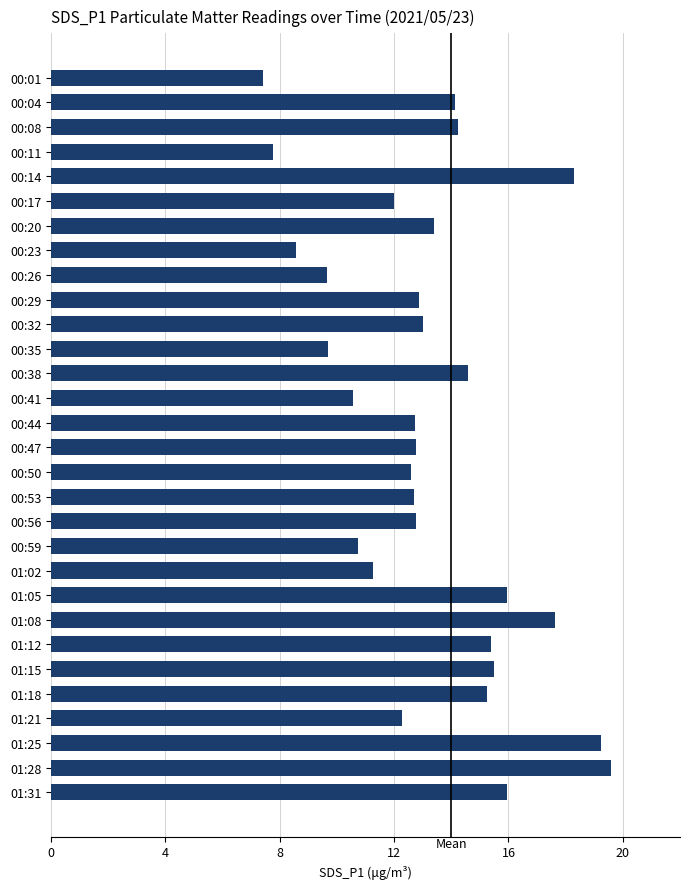

How many distinct data groups are displayed?

1